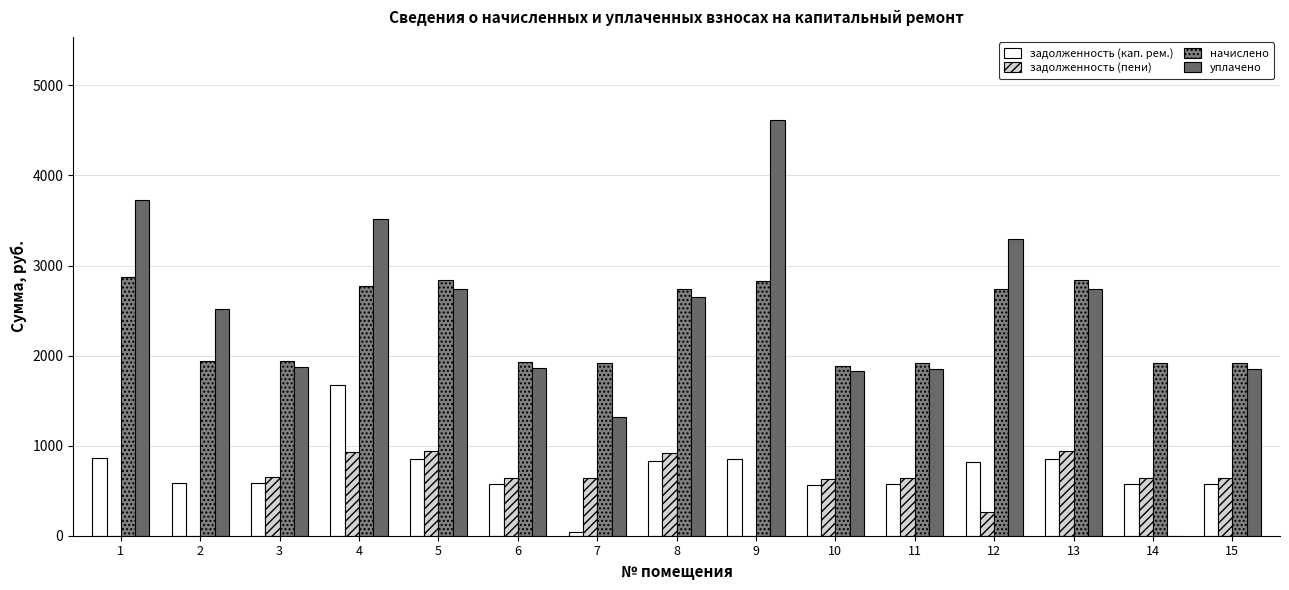

Is the value of уплачено at 6 greater than the value of задолженность (кап. рем.) at 12?

Yes